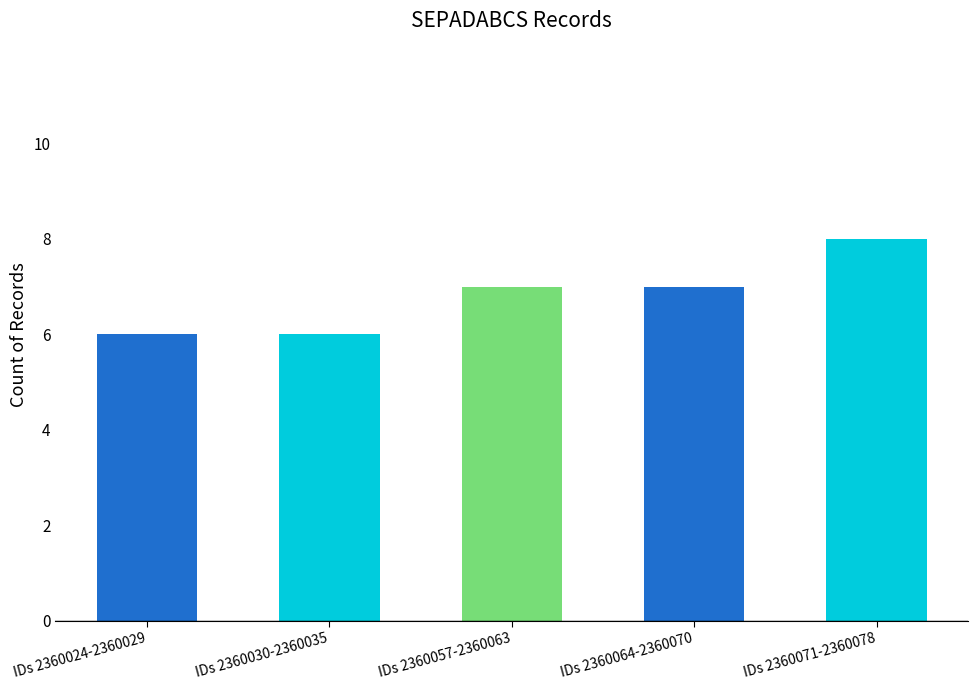

What is the sum of the values at IDs 2360064-2360070 and IDs 2360057-2360063?

14